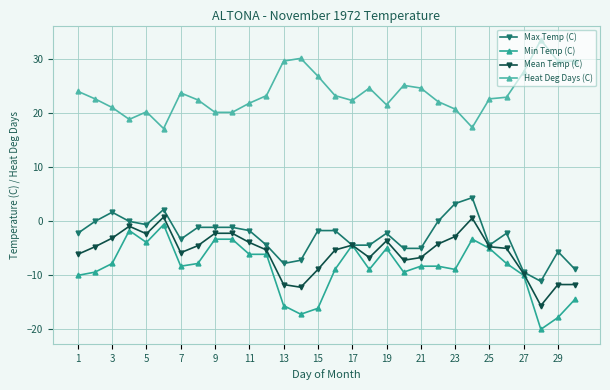

True or false: Min Temp (C) and Heat Deg Days (C) cross at least once.

False